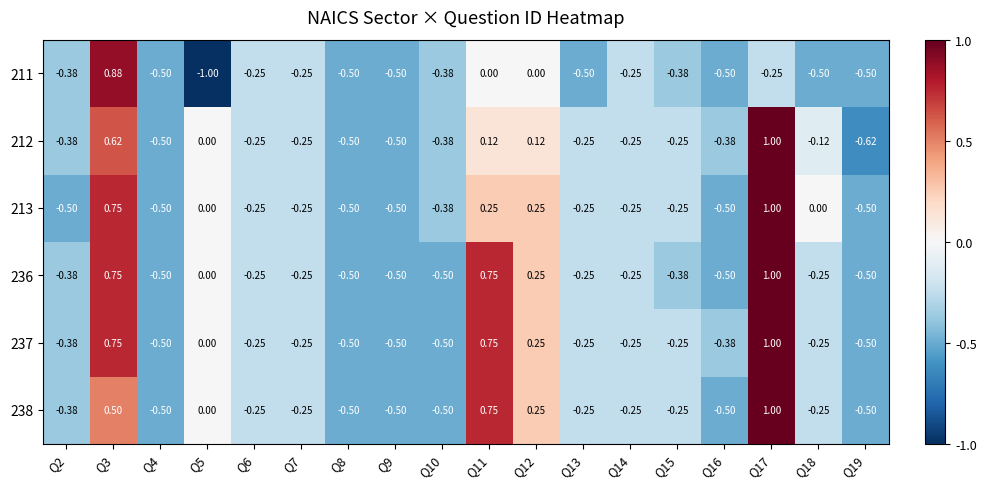

Is the value of 237 at Q19 greater than the value of 238 at Q6?

No